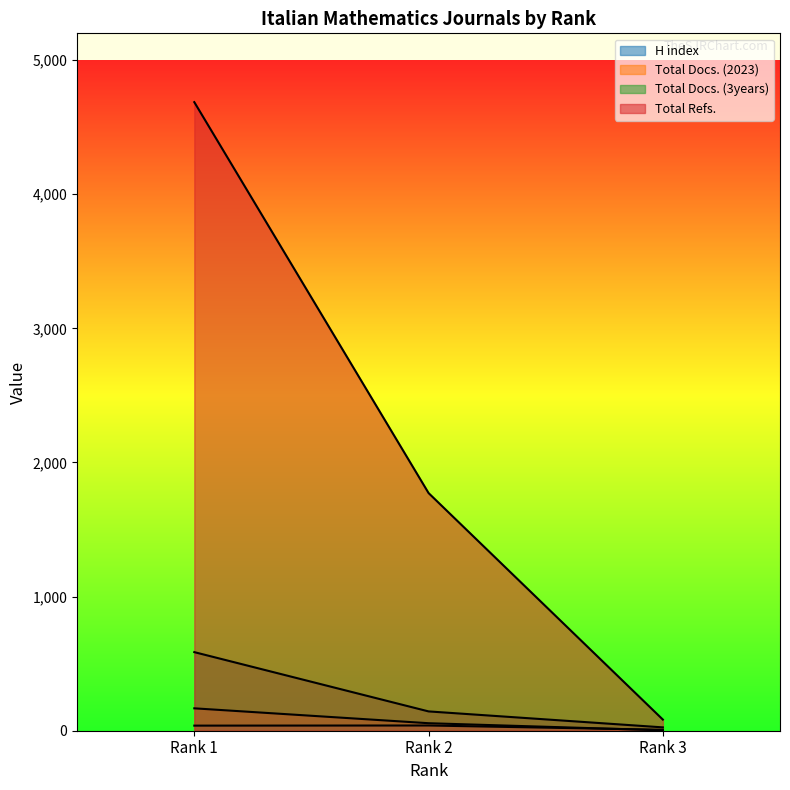

At which label is Total Docs. (2023) closest to 85?

Rank 2